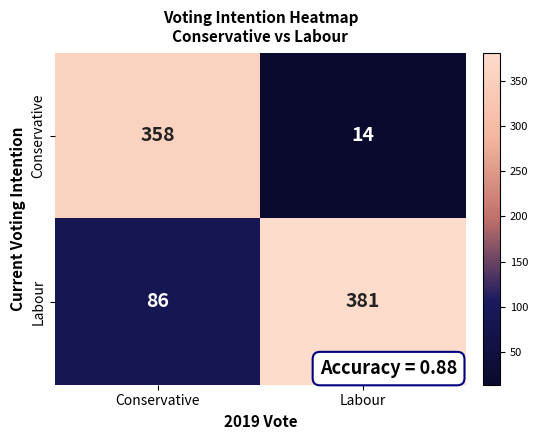

True or false: Conservative has a value of 573 at Conservative.

False